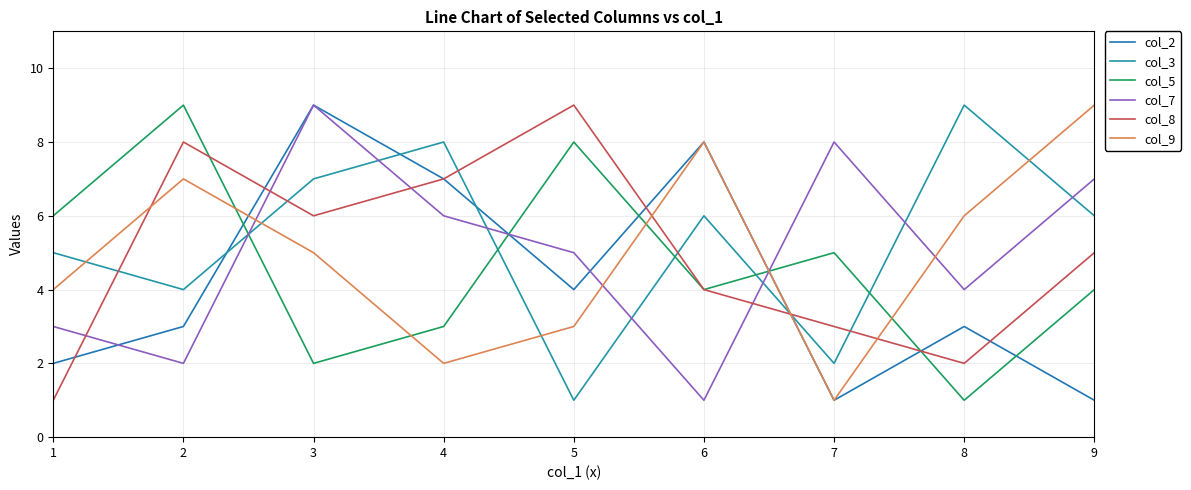

True or false: col_5 has more than 2 points higher than both neighbors.

True